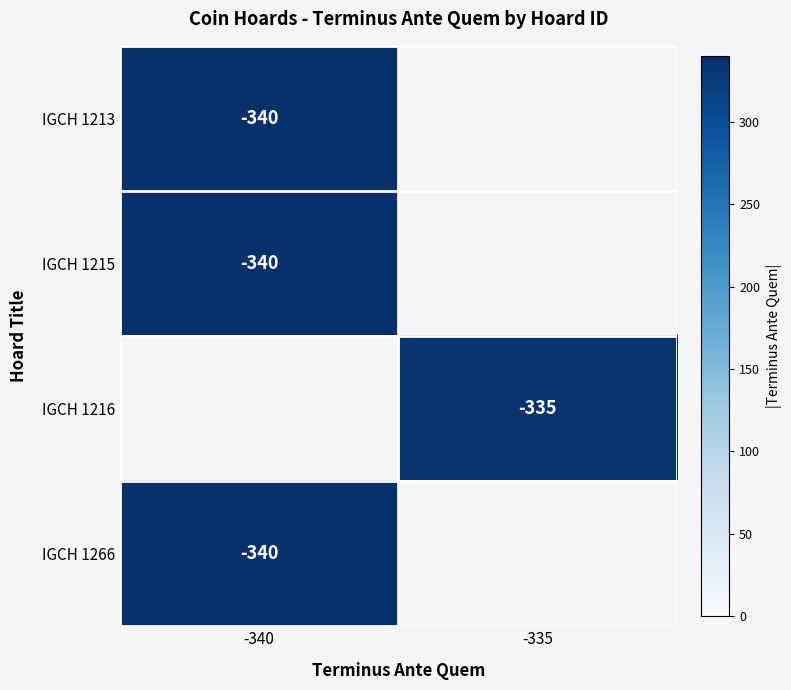

At which category does the chart reach its peak across all series?

-340